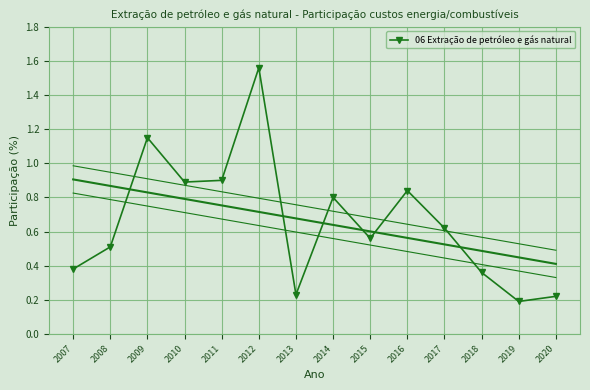

What is the difference between the second highest and second lowest values?

0.9